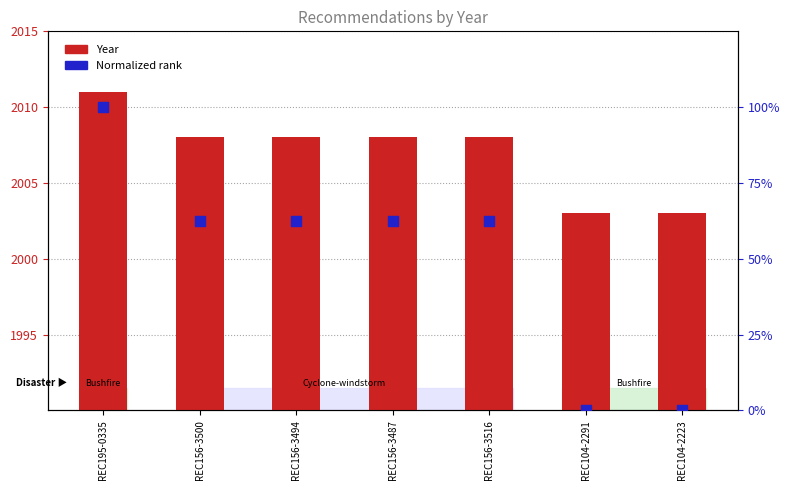

Is the value of Year at REC195-0335 greater than the value of Normalized rank at REC156-3516?

Yes